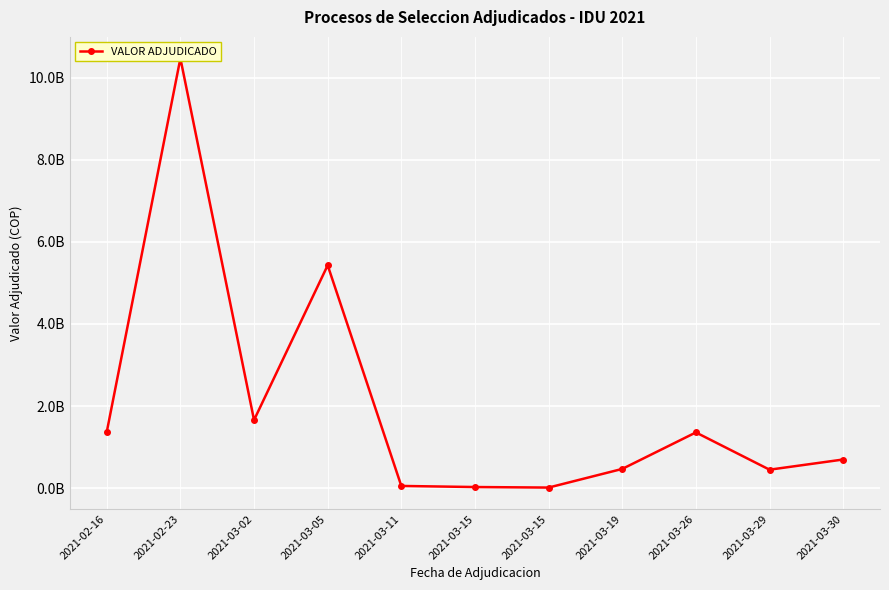

At which category does the chart reach its minimum across all series?

2021-03-15